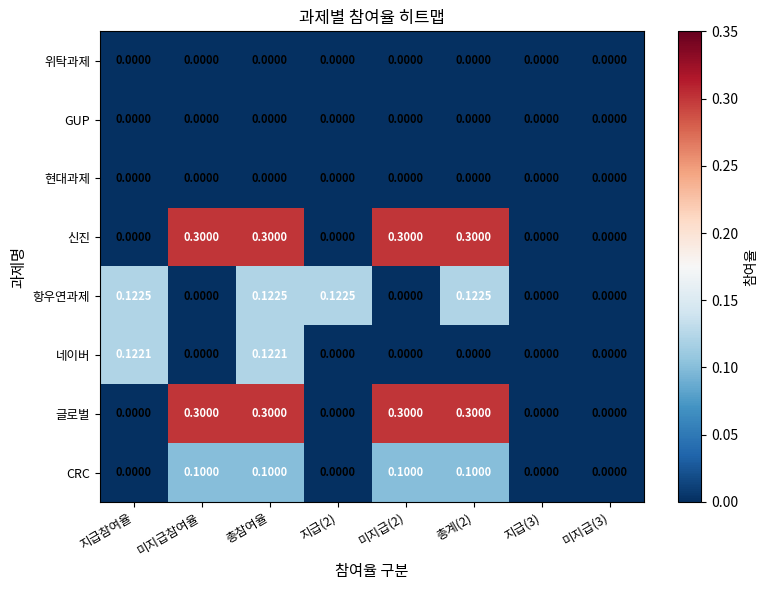

Is the value of CRC at 미지급참여율 greater than the value of 위탁과제 at 총참여율?

Yes